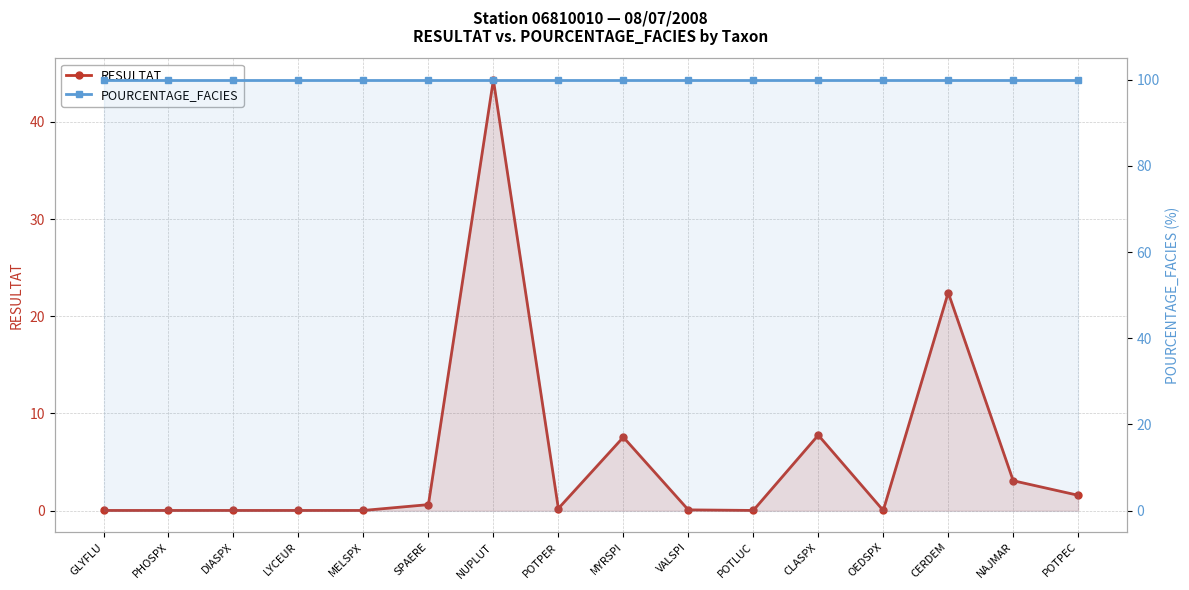

What is the difference between the maximum and minimum values in the RESULTAT series?

44.3